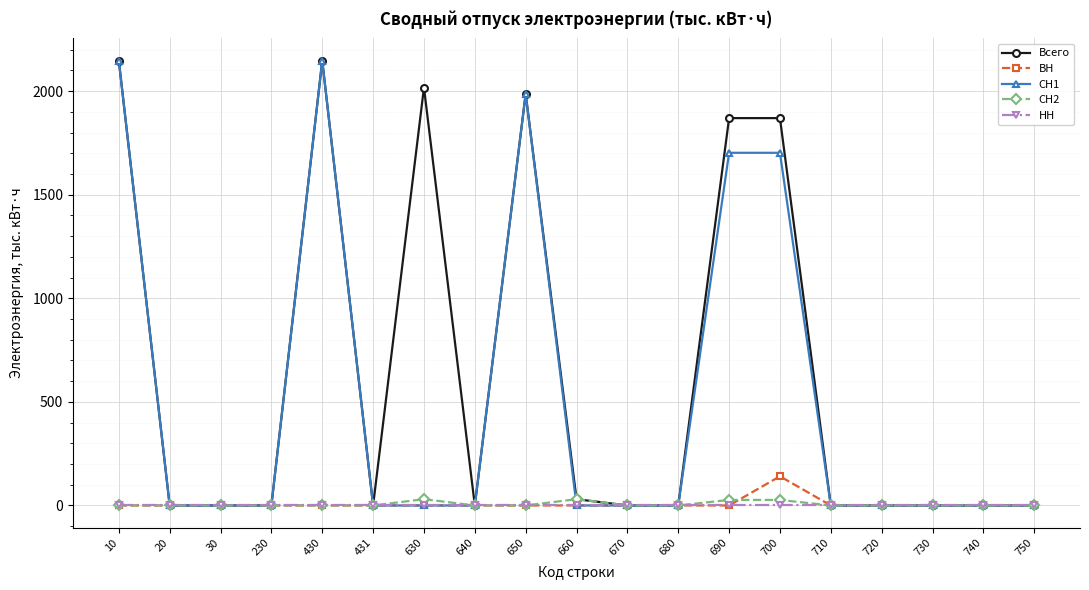

Is the value of СН1 at 720 greater than the value of Всего at 690?

No